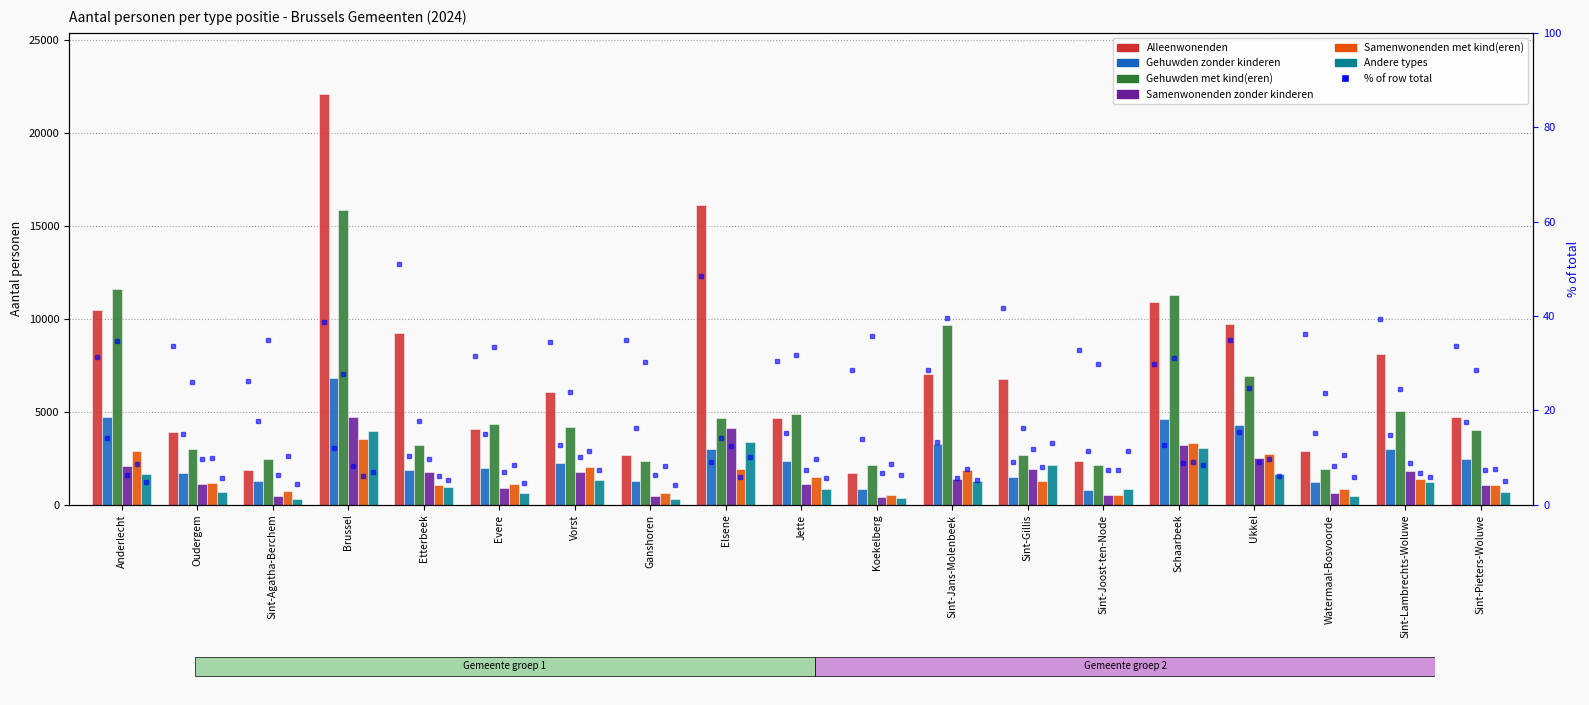

List the labels in order of Gehuwden zonder kinderen value, largest first.

Brussel, Anderlecht, Schaarbeek, Ukkel, Sint-Jans-Molenbeek, Sint-Lambrechts-Woluwe, Elsene, Sint-Pieters-Woluwe, Jette, Vorst, Evere, Etterbeek, Oudergem, Sint-Gillis, Sint-Agatha-Berchem, Ganshoren, Watermaal-Bosvoorde, Koekelberg, Sint-Joost-ten-Node